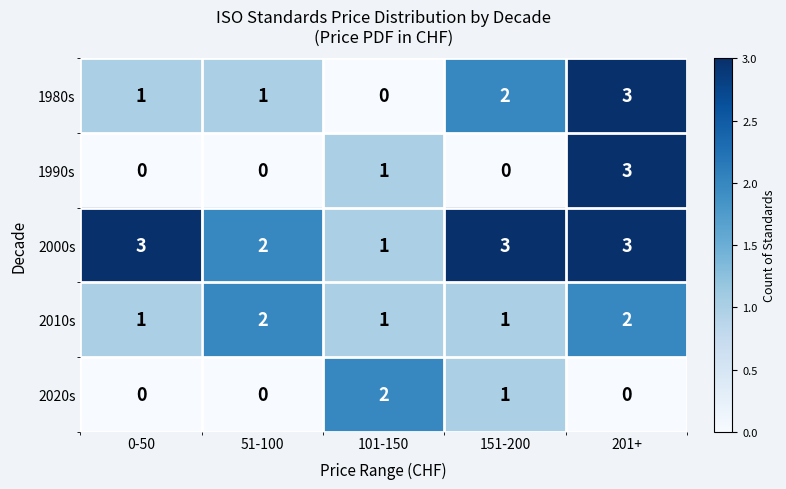

At which category is the sum across all series the highest?

201+